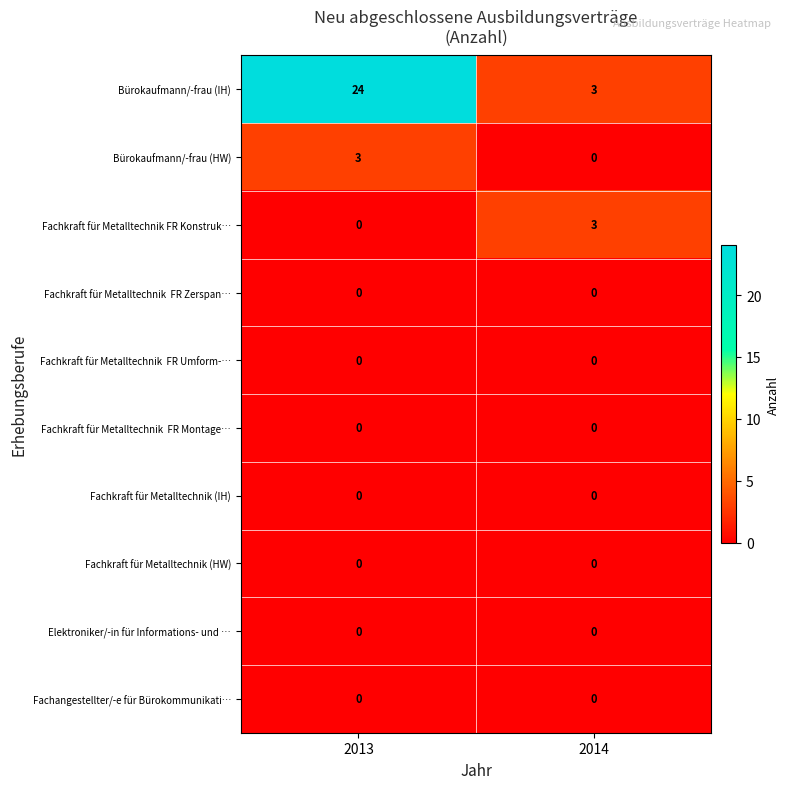

Which series changed the most between 2013 and 2014?

Bürokaufmann/-frau (IH)